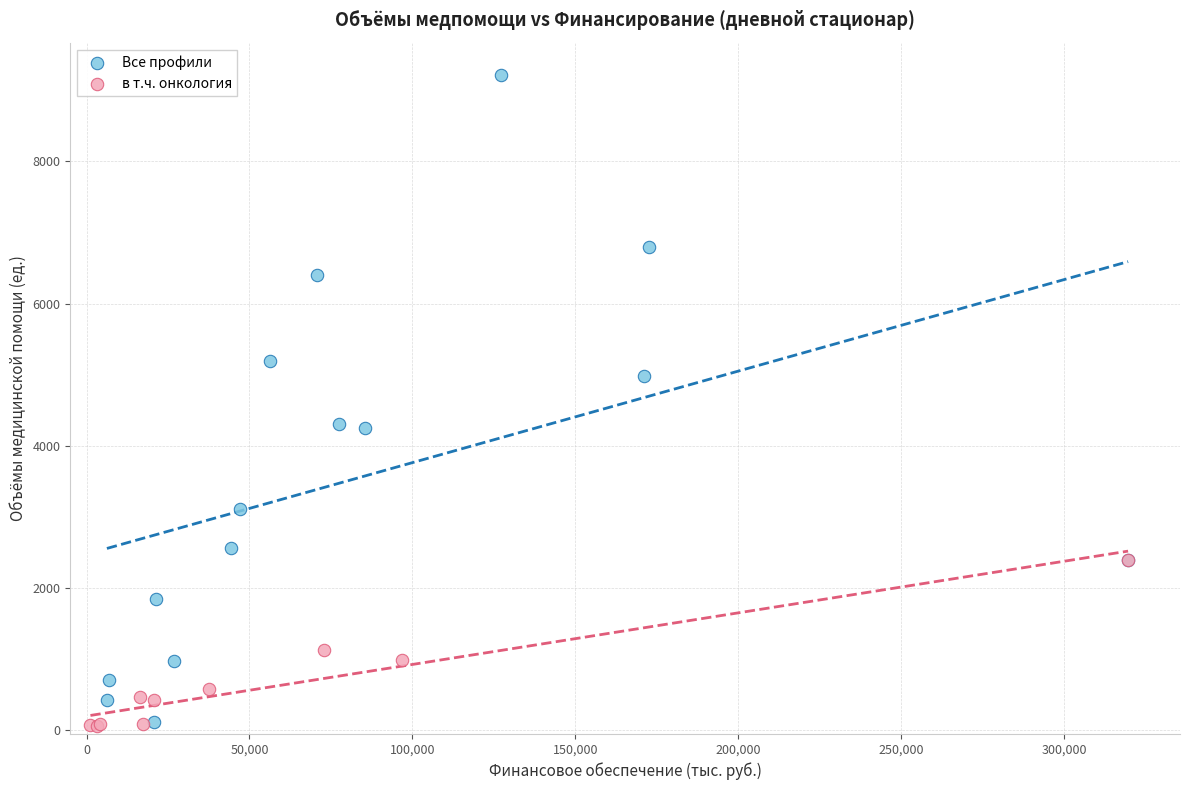

Which series has the widest spread of Y values?

Все профили